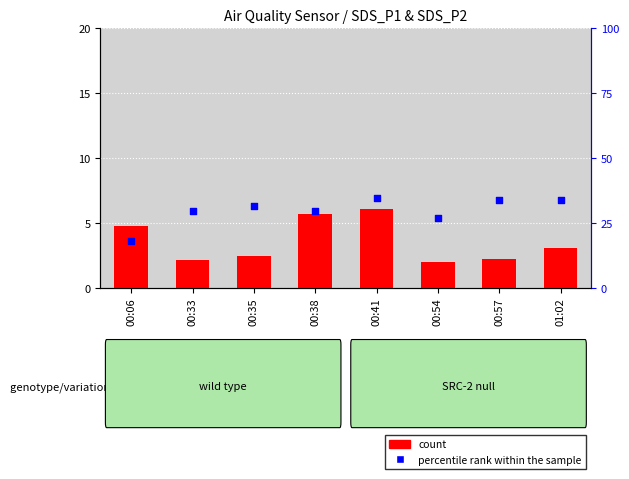

Which series reaches the maximum Y coordinate?

percentile rank within the sample